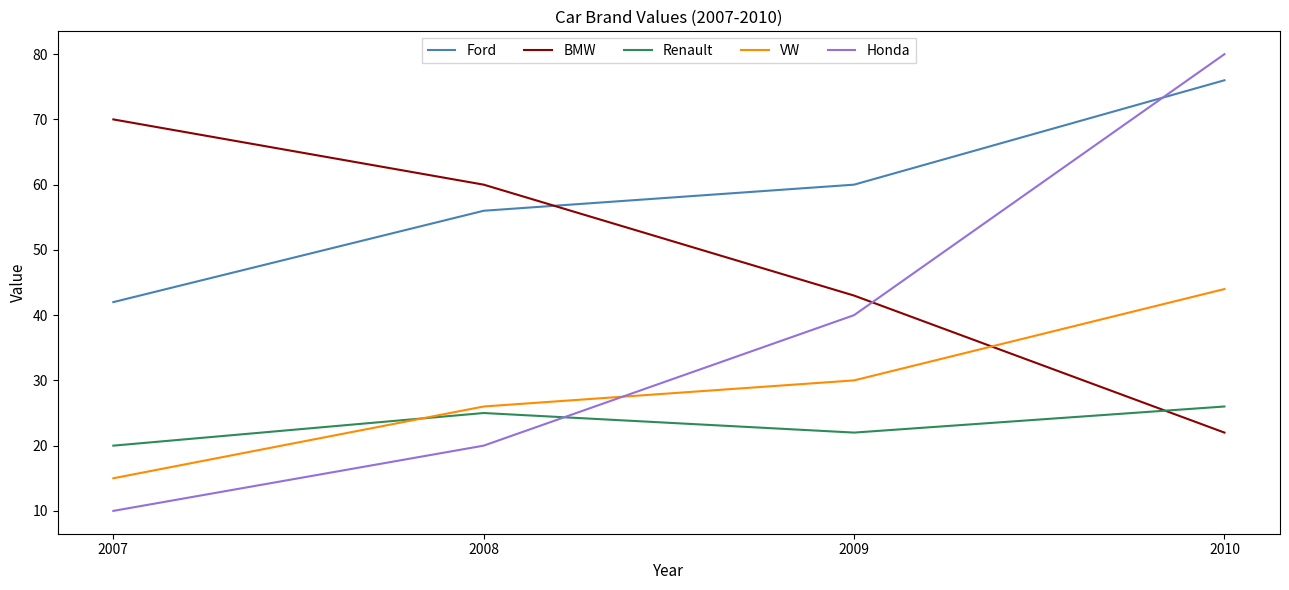

What is the smallest value displayed?

10